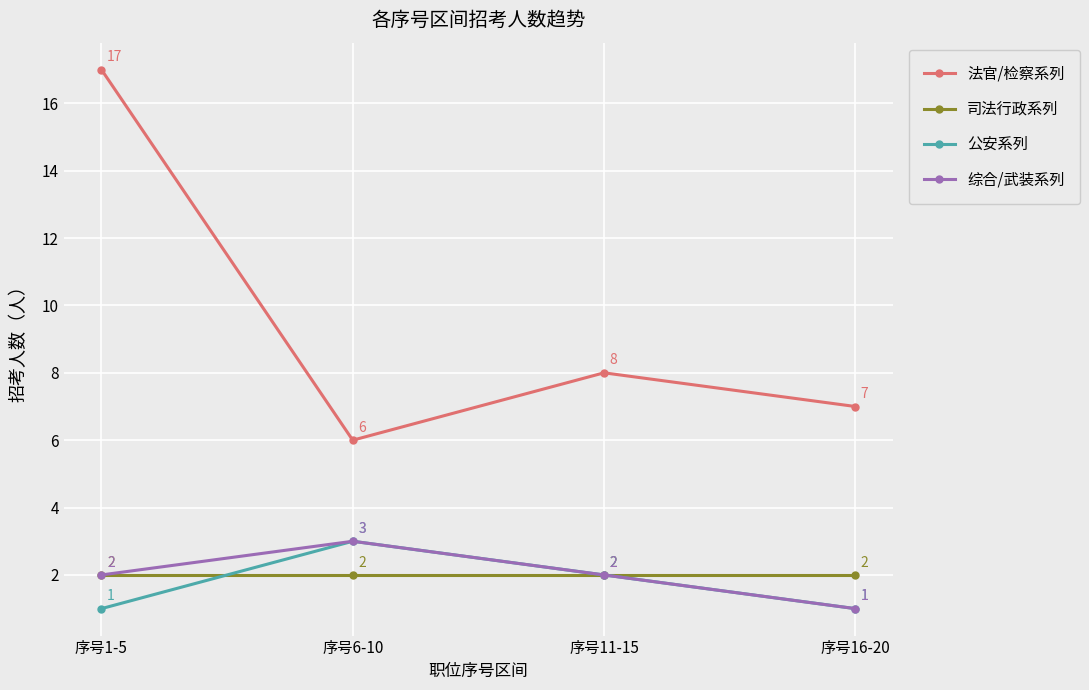

What is the value of the 公安系列 point at the 1st from the left?

1